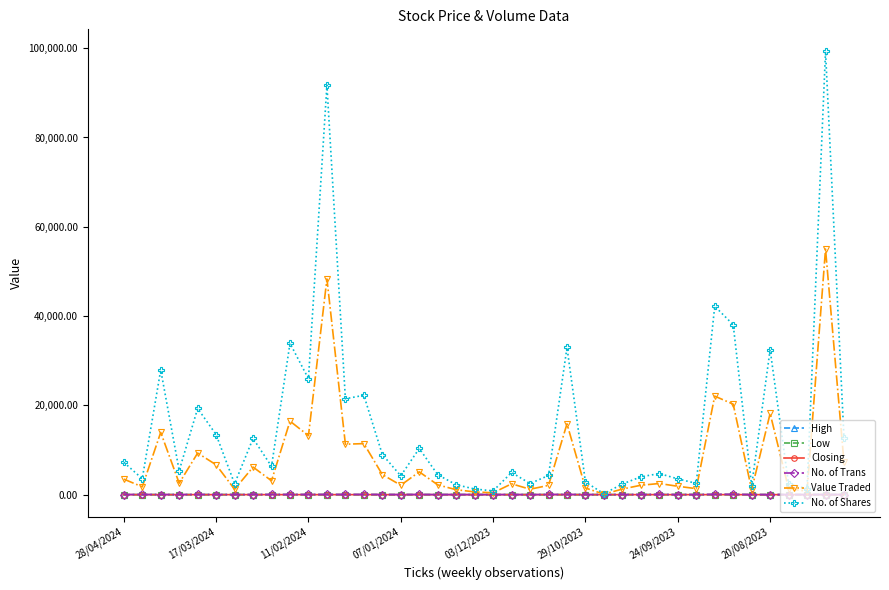

What is the maximum value for No. of Shares?

99265.0